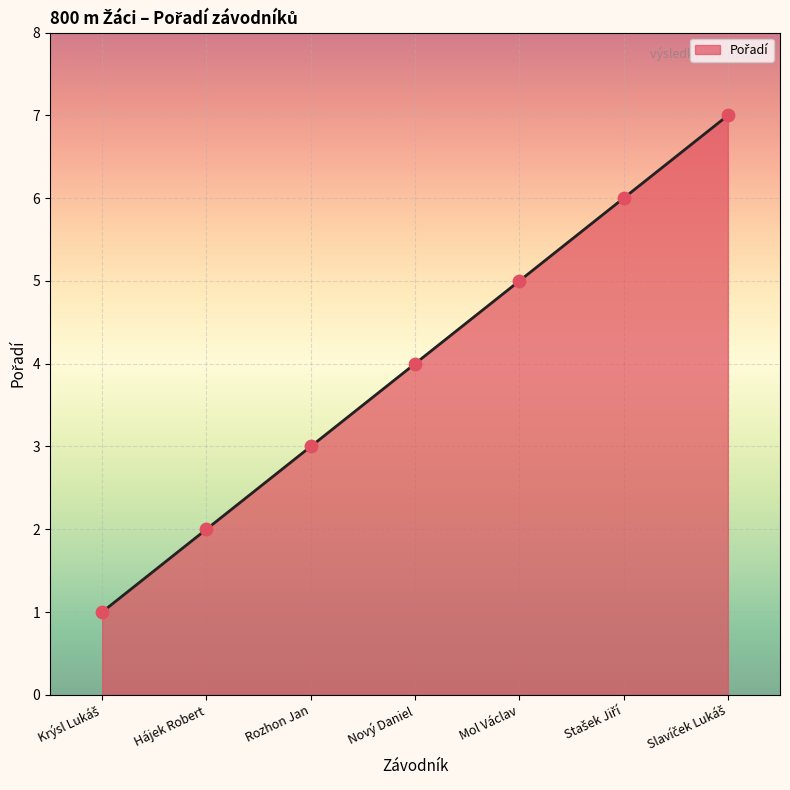

What is the change in value from Stašek Jiří to Slavíček Lukáš?

+1